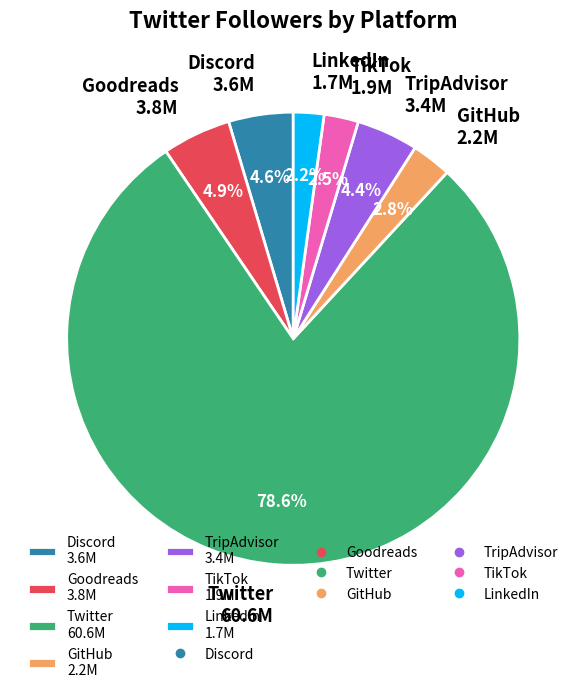

To the nearest percent, what is the average slice percentage?

14%